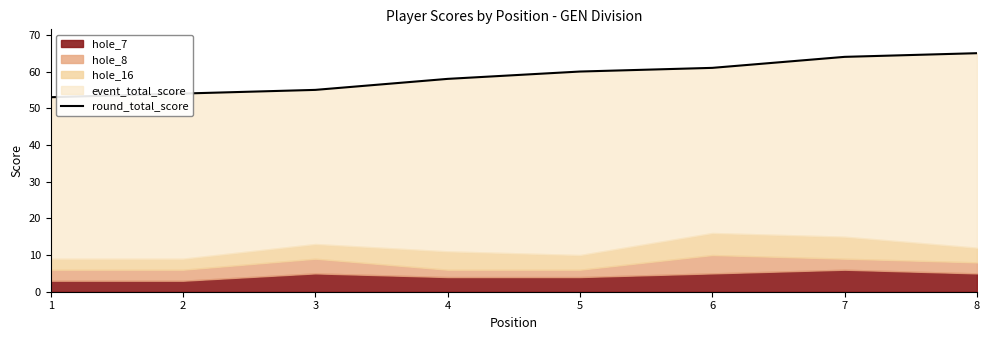

What is the average value?

59